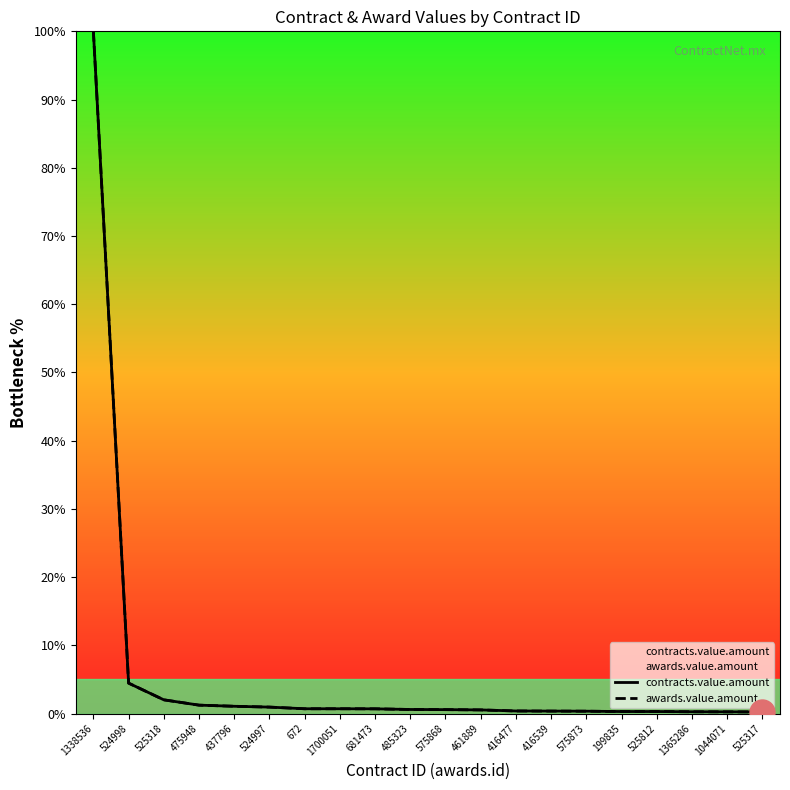

What is the difference between the maximum and minimum values in the contracts.value.amount series?

99.8